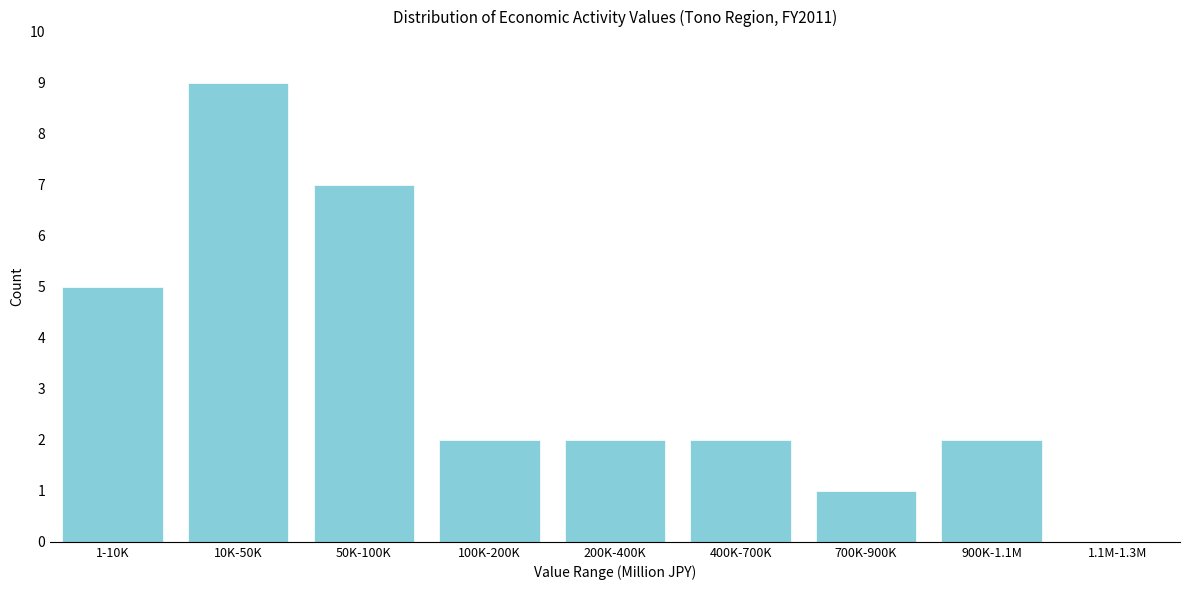

Reading left to right, what are all the values shown in this chart?

1-10K=5	10K-50K=9	50K-100K=7	100K-200K=2	200K-400K=2	400K-700K=2	700K-900K=1	900K-1.1M=2	1.1M-1.3M=0